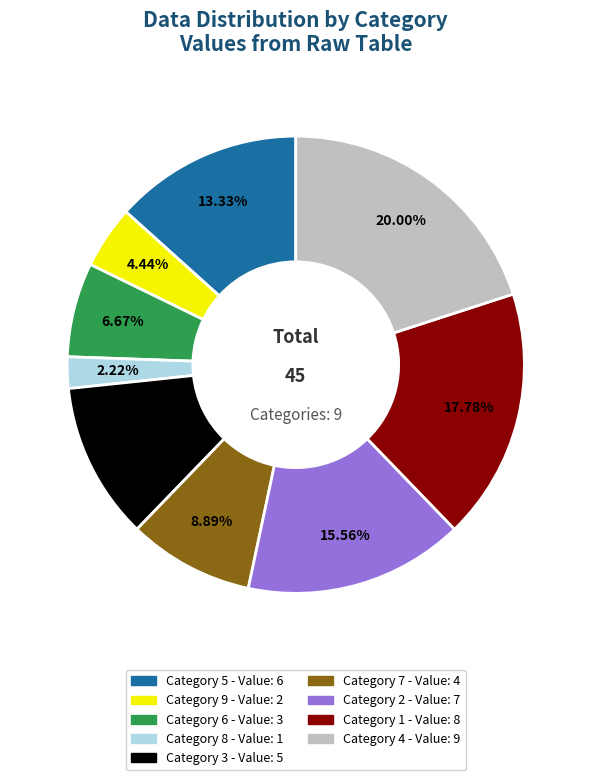

Rank the categories by value from lowest to highest.

Category 8 - Value: 1, Category 9 - Value: 2, Category 6 - Value: 3, Category 7 - Value: 4, Category 3 - Value: 5, Category 5 - Value: 6, Category 2 - Value: 7, Category 1 - Value: 8, Category 4 - Value: 9